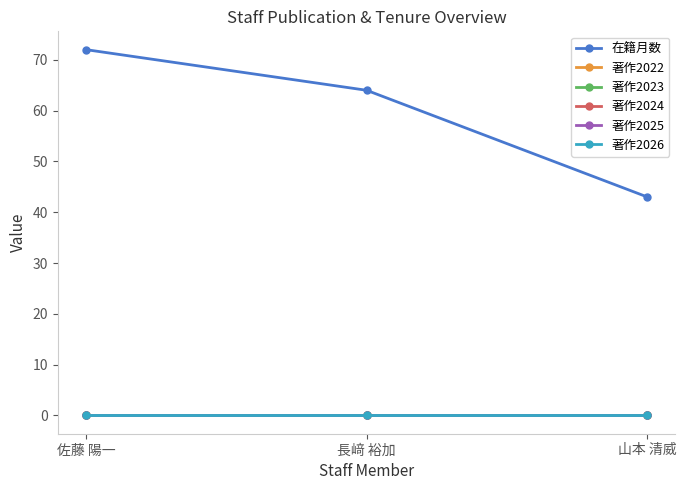

Reading left to right, what are all the values shown in this chart?

在籍月数: 佐藤 陽一=72	長﨑 裕加=64	山本 清威=43
著作2022: 佐藤 陽一=0	長﨑 裕加=0	山本 清威=0
著作2023: 佐藤 陽一=0	長﨑 裕加=0	山本 清威=0
著作2024: 佐藤 陽一=0	長﨑 裕加=0	山本 清威=0
著作2025: 佐藤 陽一=0	長﨑 裕加=0	山本 清威=0
著作2026: 佐藤 陽一=0	長﨑 裕加=0	山本 清威=0